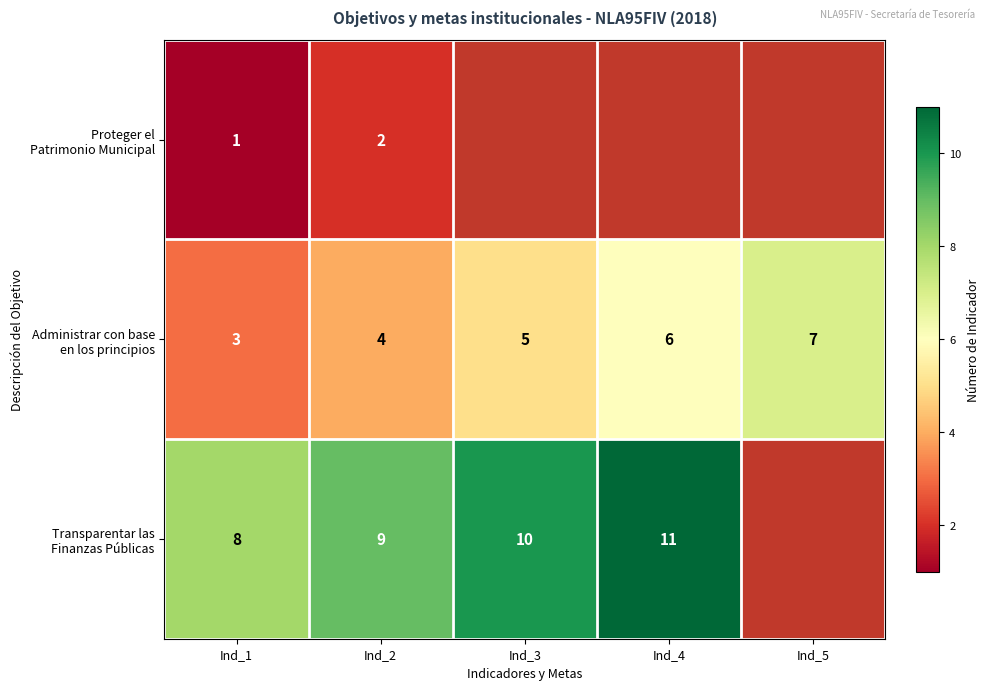

What is the sum of all Administrar con base en los principios values?

25.0